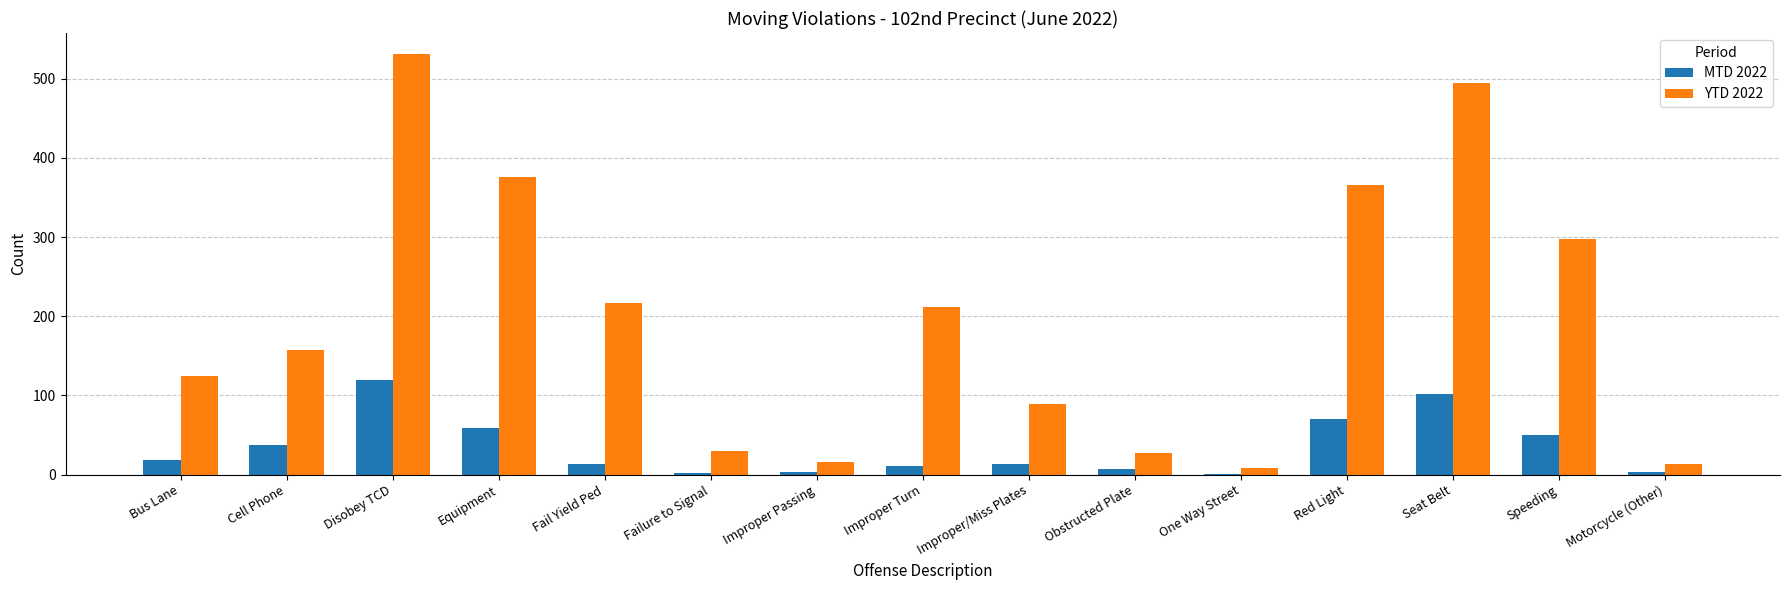

How many groups of bars are there?

15